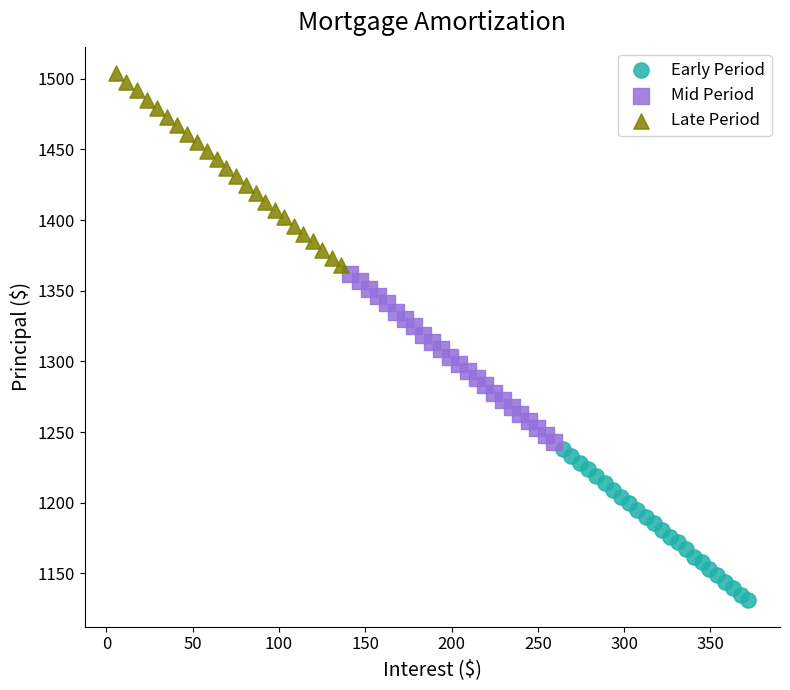

What are all the series names shown in the legend?

Early Period, Mid Period, Late Period